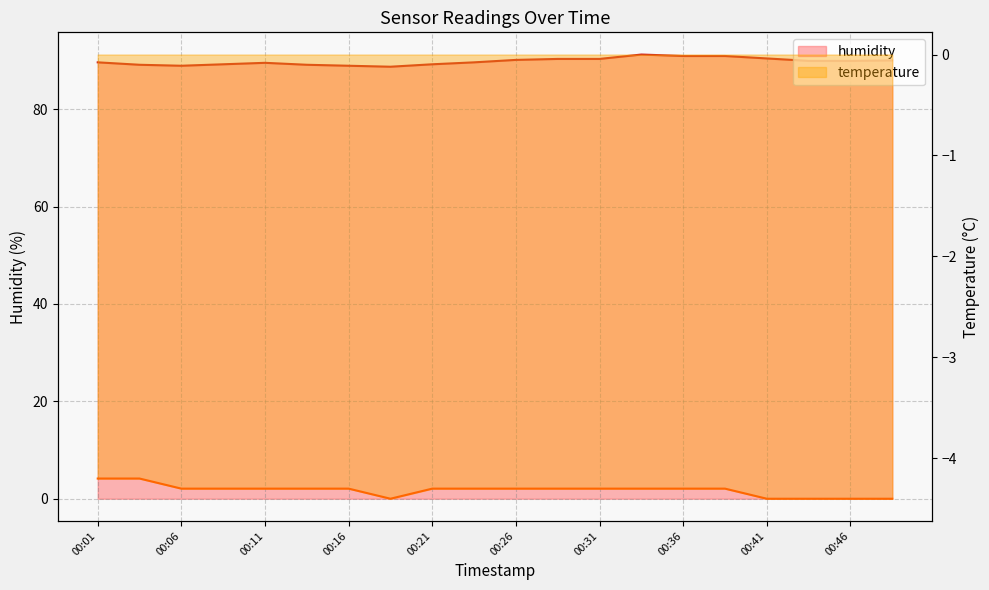

How many data points in humidity are above 89?

17